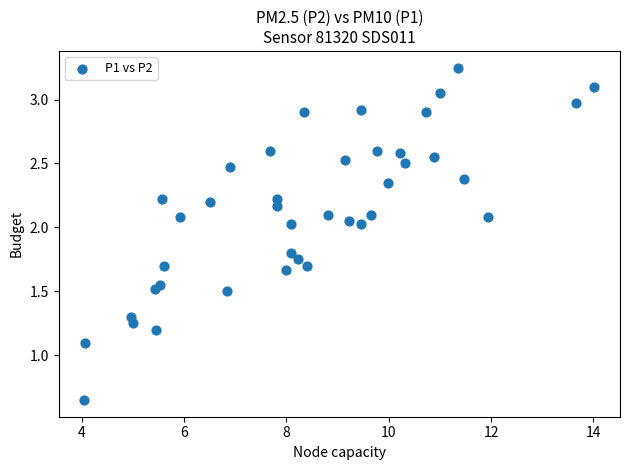

What Y value in the scatter plot is closest to 1?

1.1